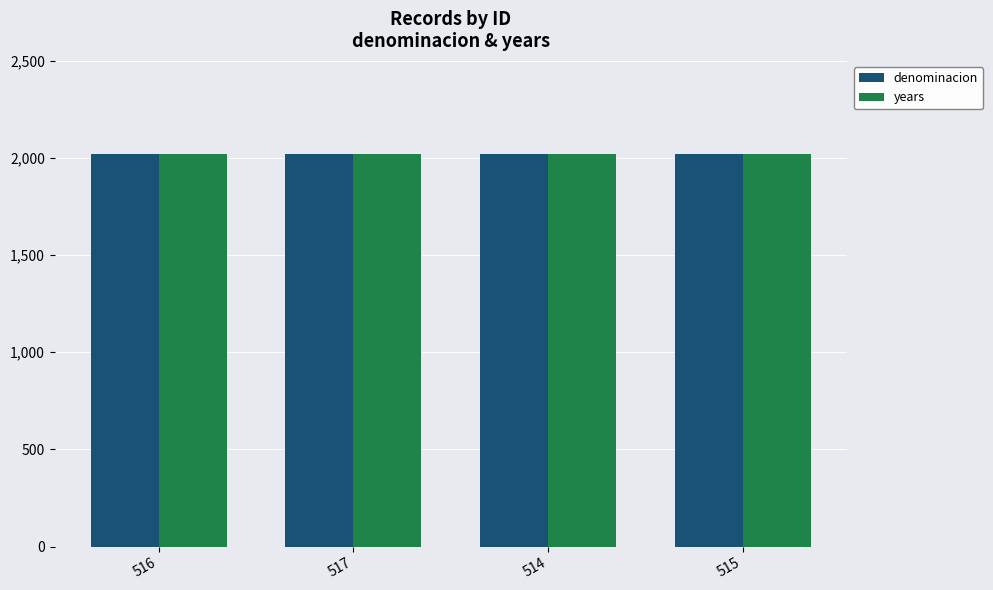

What is the total value across all series at 514?

4038